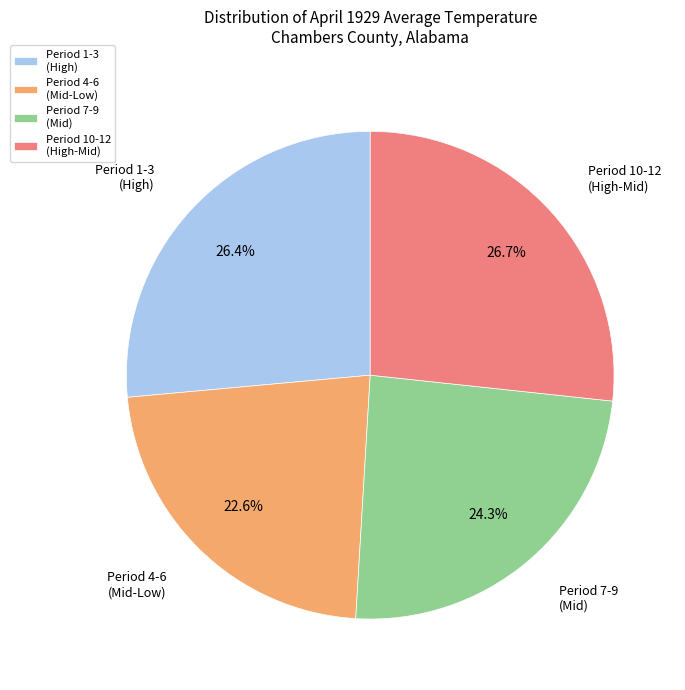

Which category has the smallest portion of the pie?

Period 4-6 (Mid-Low)